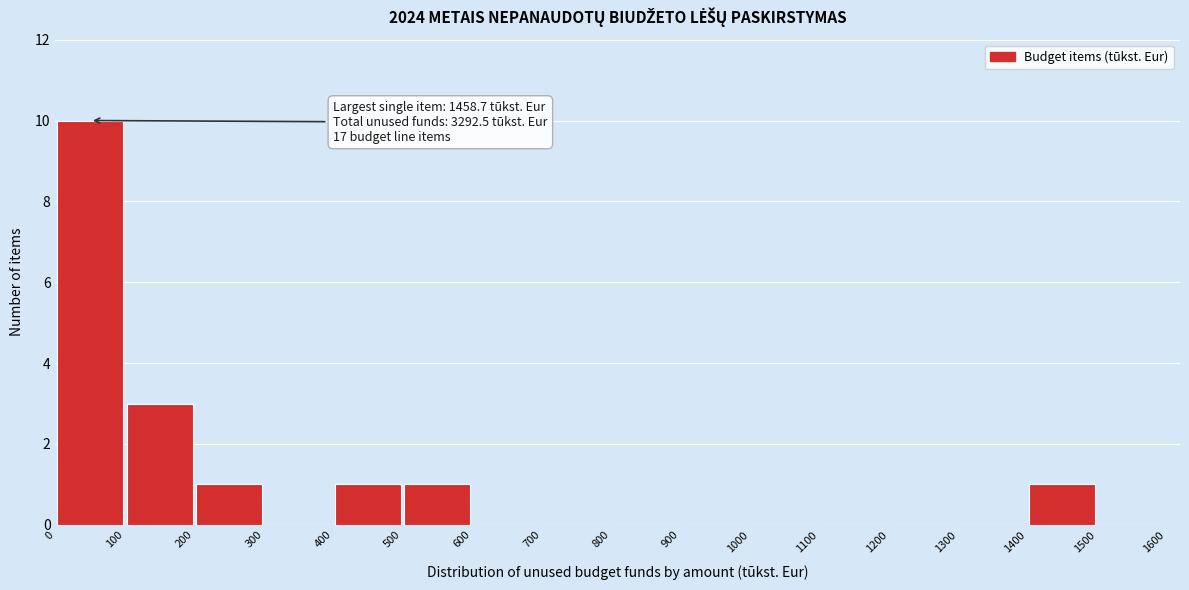

Which range on the x-axis has the tallest bar?

0 to 100